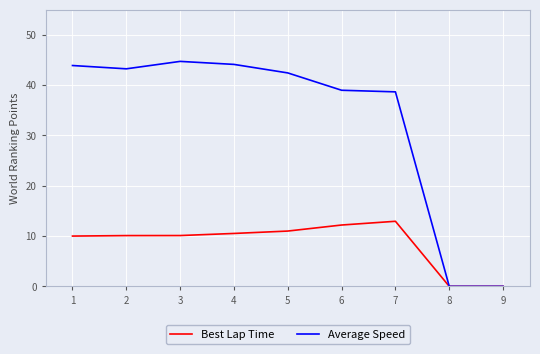

Which series has the largest total across all categories?

Average Speed